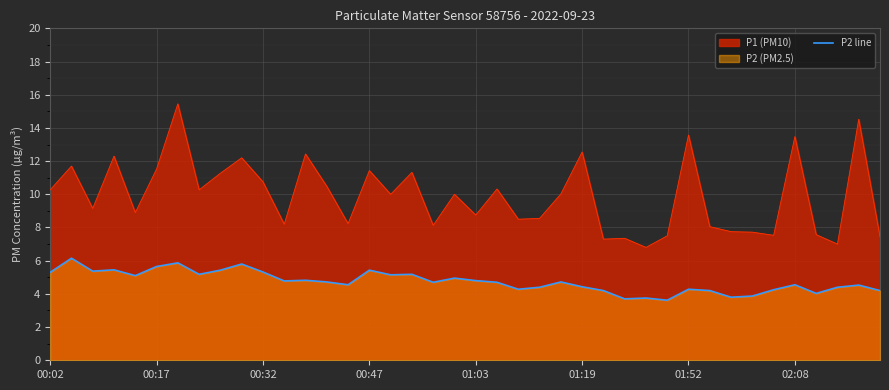

What is the sum of the values at 8 and 14?

10.0